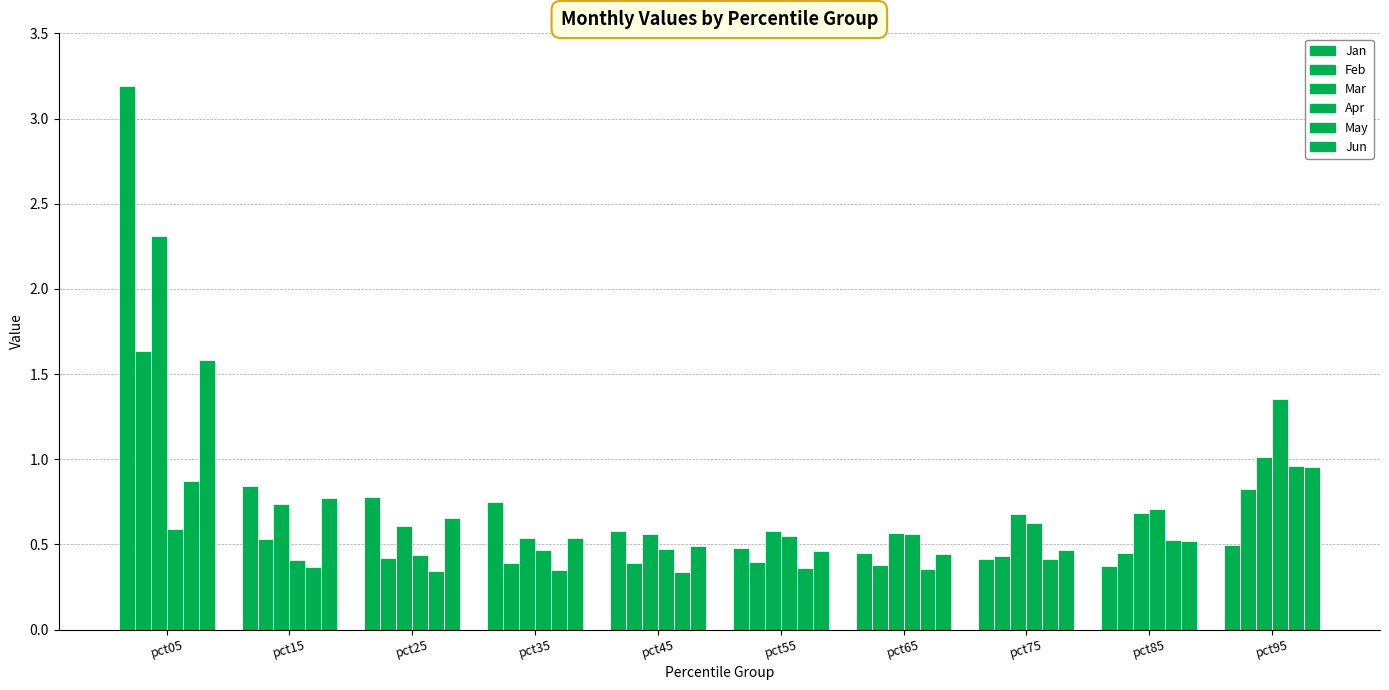

Is the value of Apr at pct95 greater than the value of Mar at pct85?

Yes